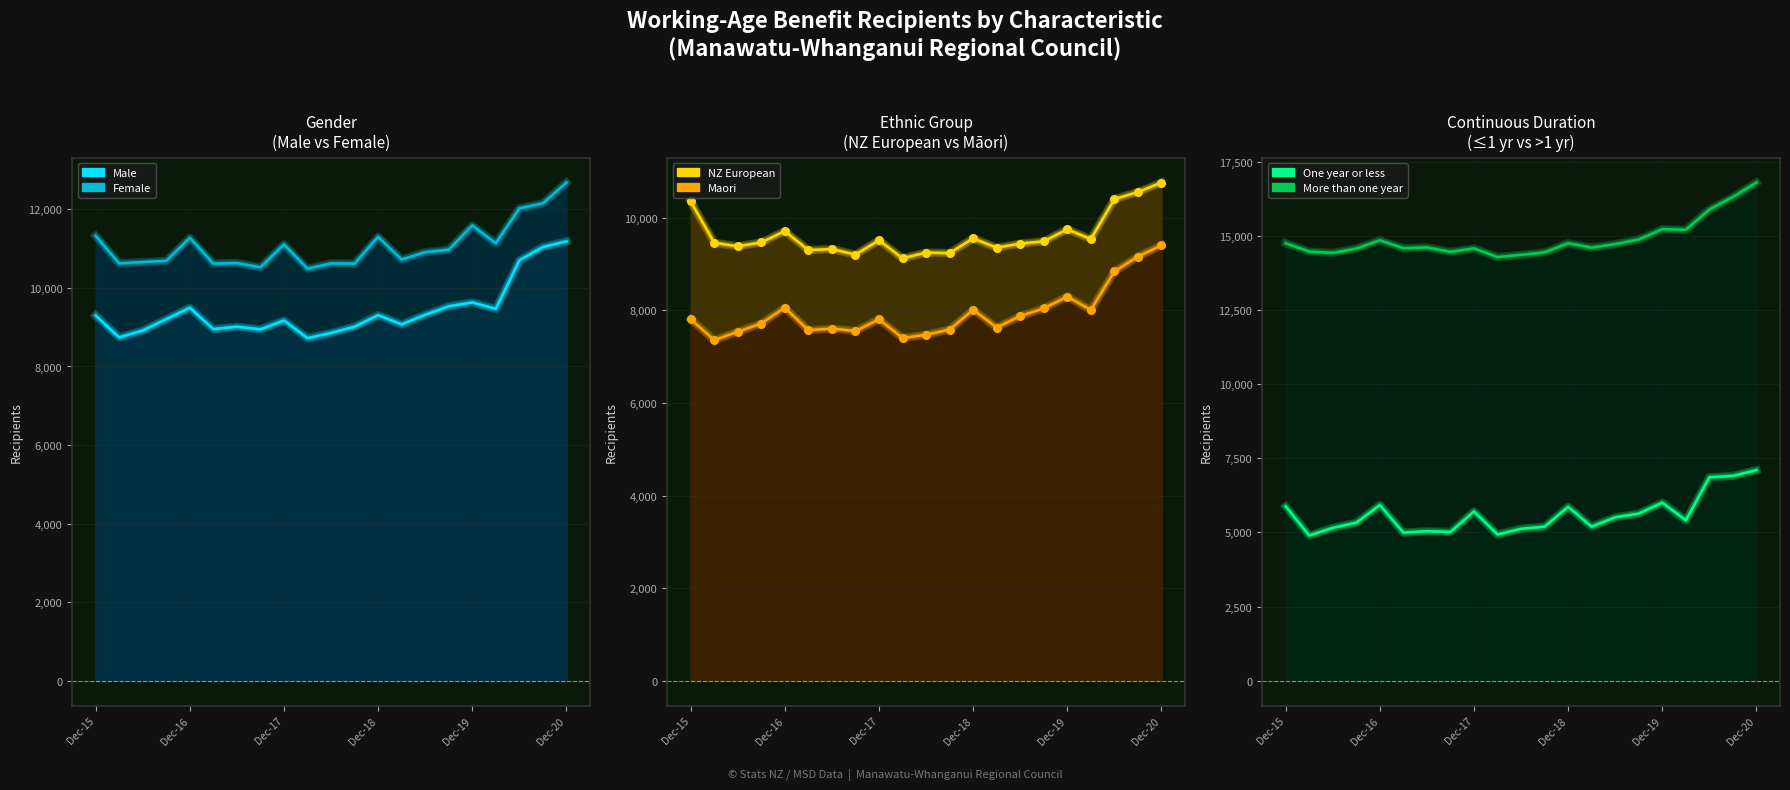

At which category is the sum across all series the highest?

Dec-20